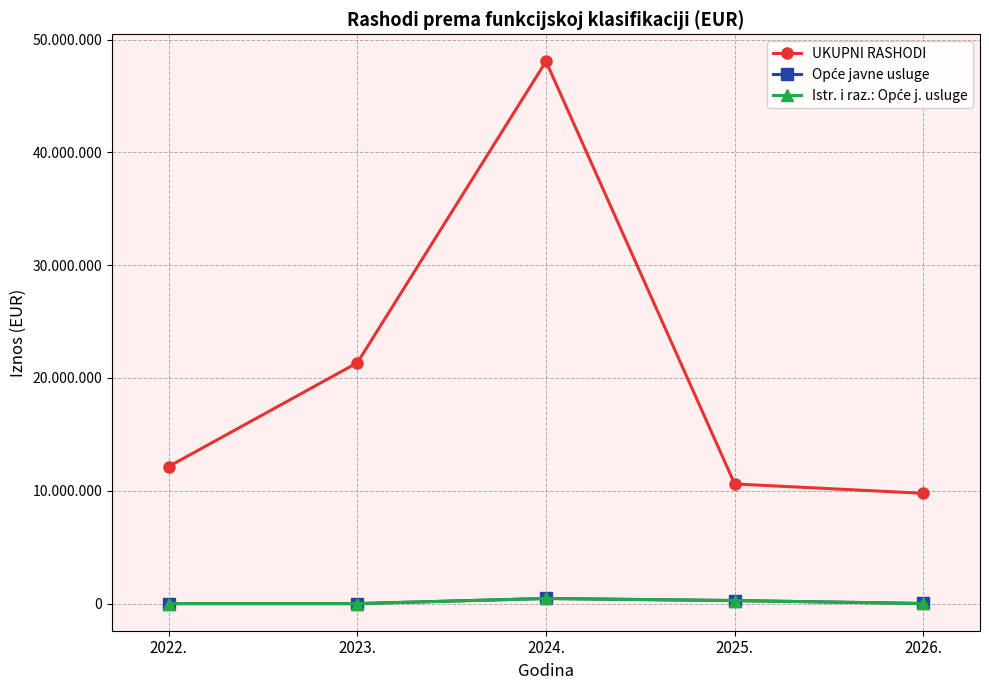

What is the average value of the UKUPNI RASHODI series?

20389369